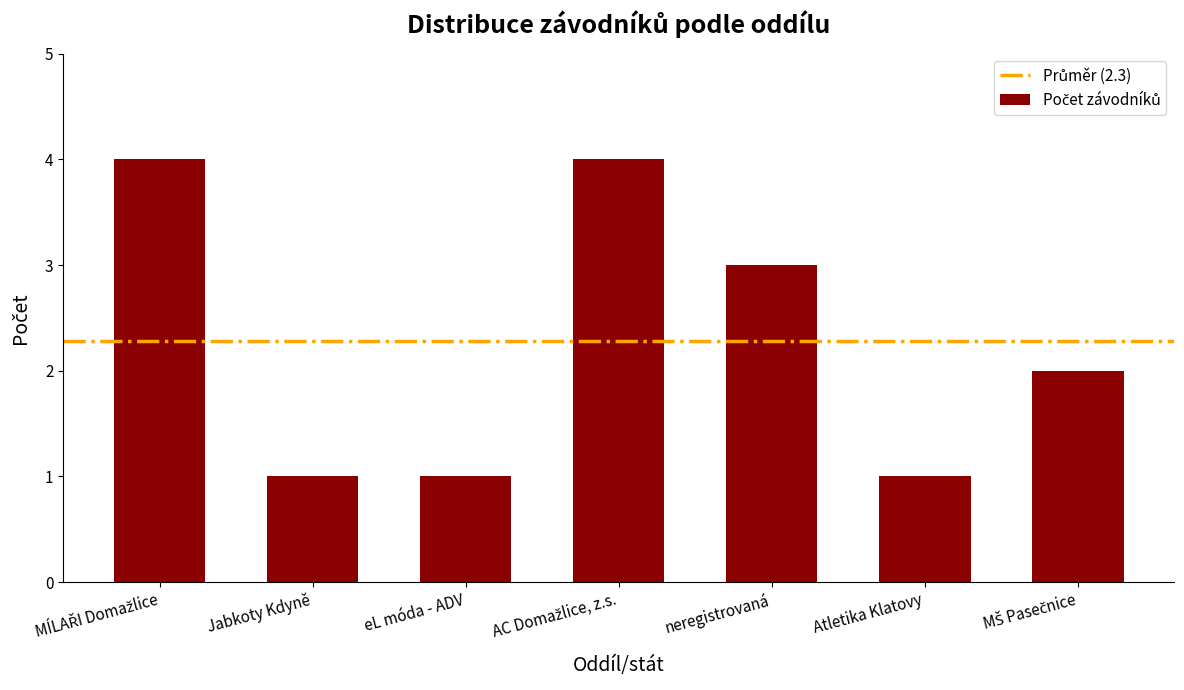

What is the sum of the values at Jabkoty Kdyně and eL móda - ADV?

2